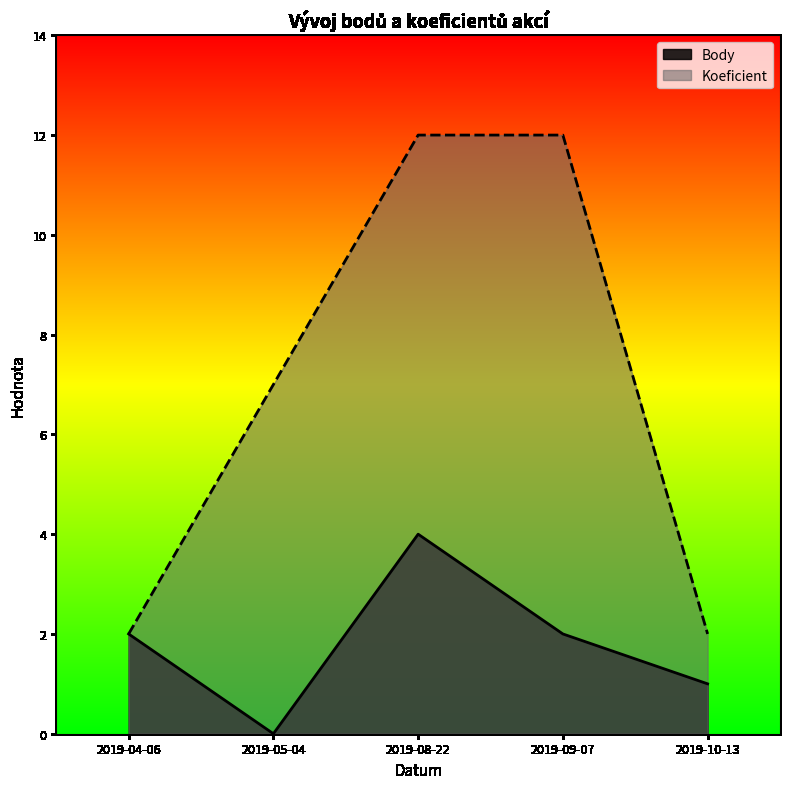

Count the number of data series in this chart.

2